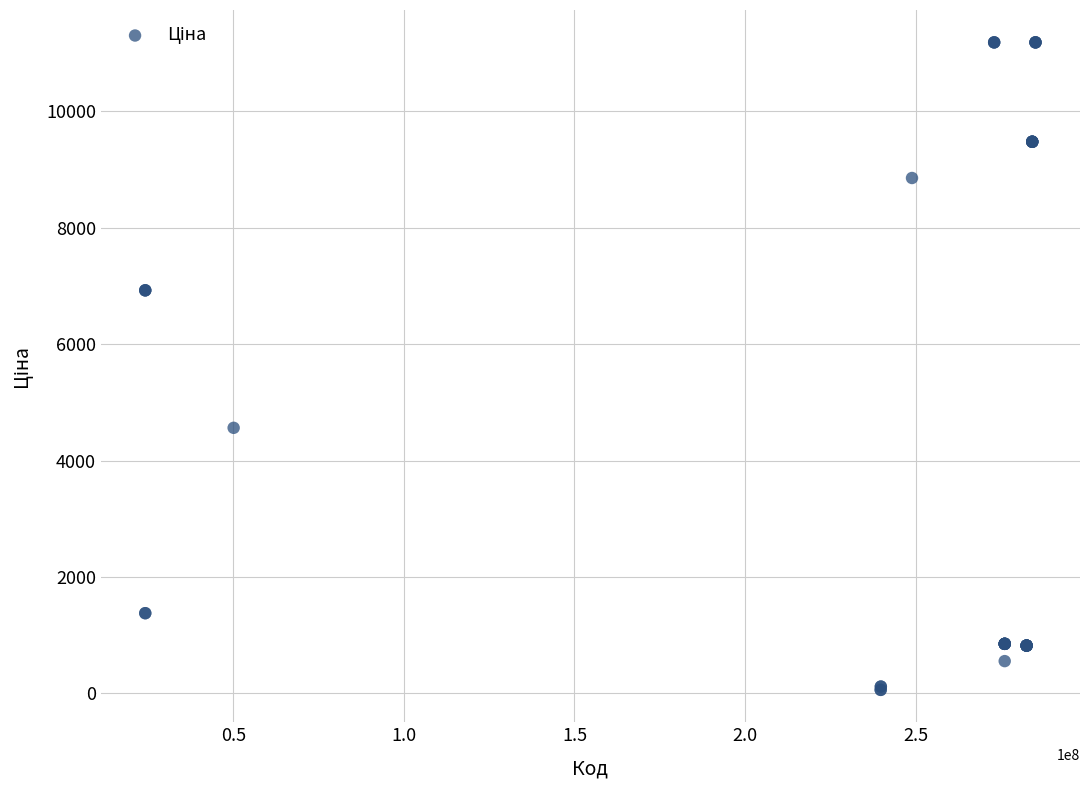

What Y value in the scatter plot is closest to 5622?

4561.9